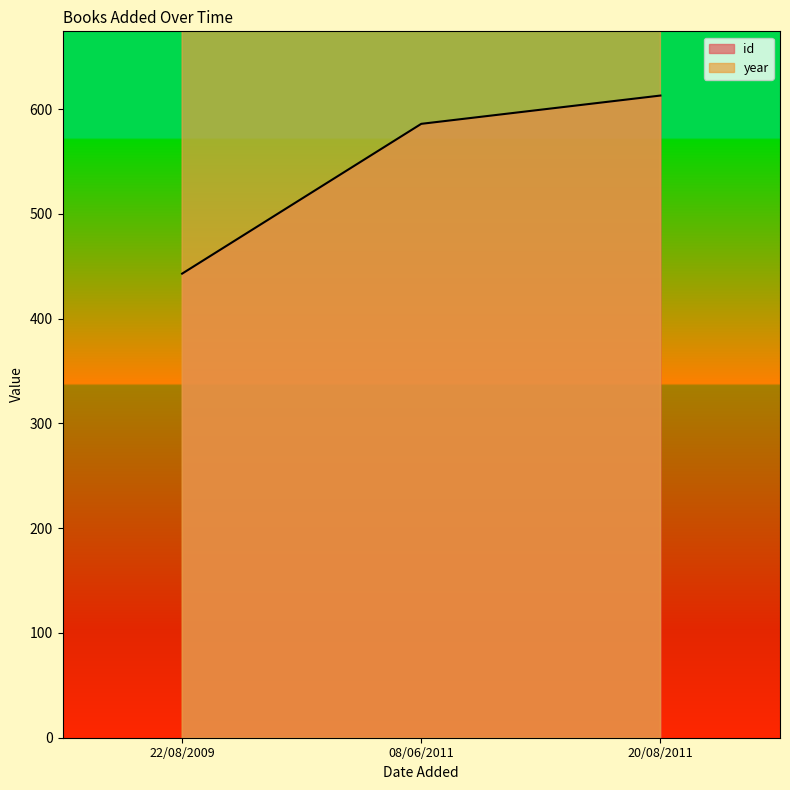

Rank the series by their average value, from highest to lowest.

year, id